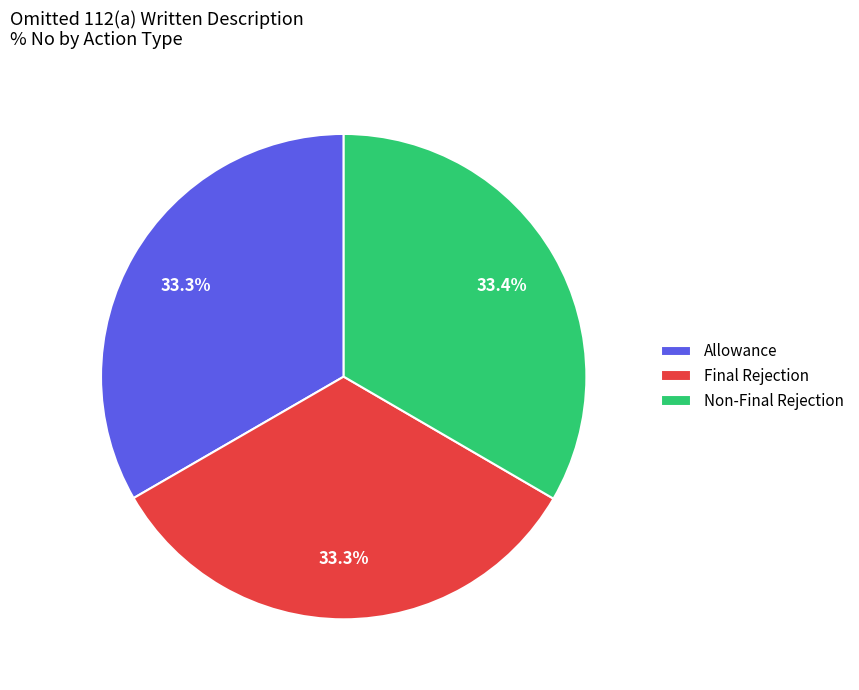

The Final Rejection slice represents 33% of the pie. True or false?

True